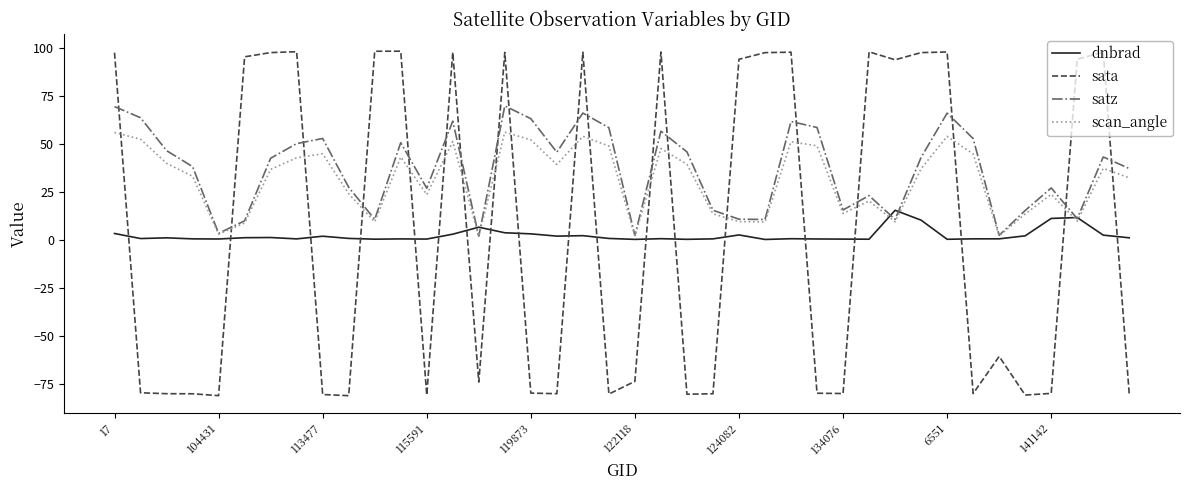

Which series has the largest range (max minus min)?

sata